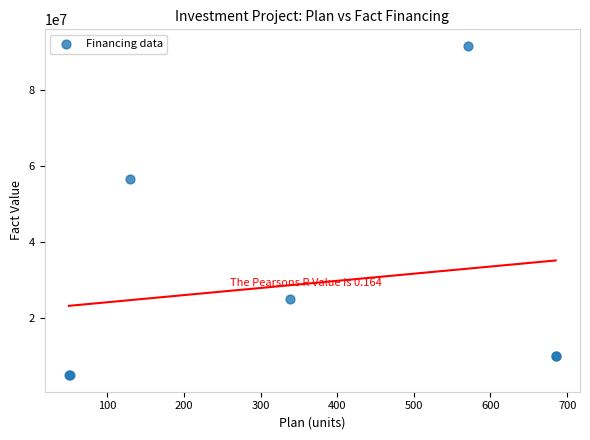

What Y value in the scatter plot is closest to 48351911?

56703822